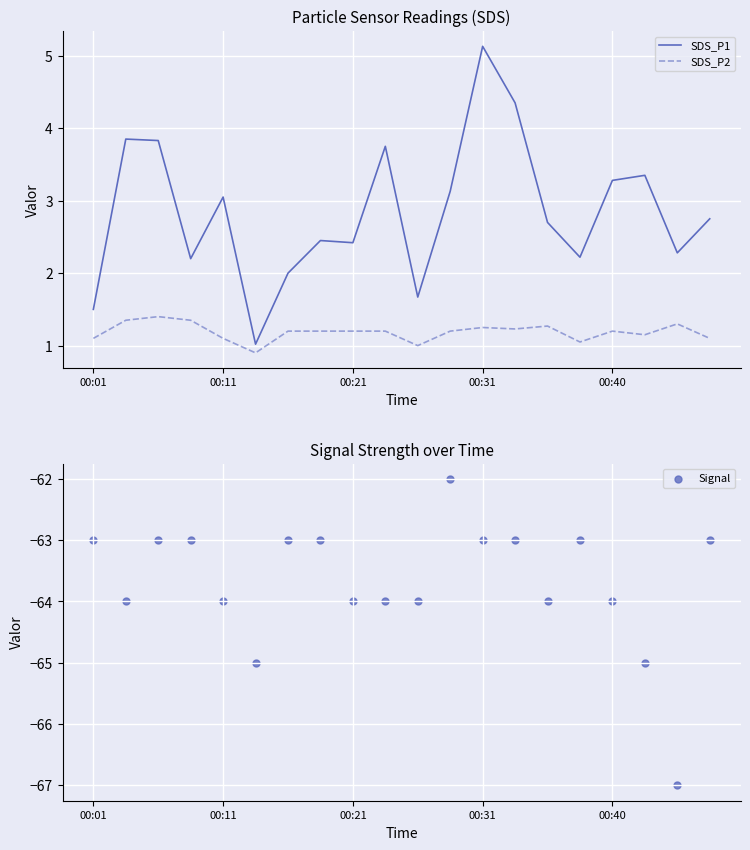

At how many categories does at least one series exceed -54?

20